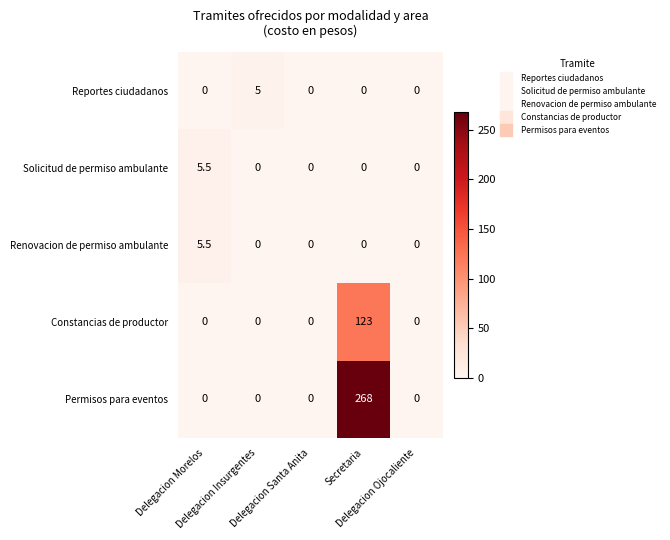

What is the greatest value displayed?

268.0